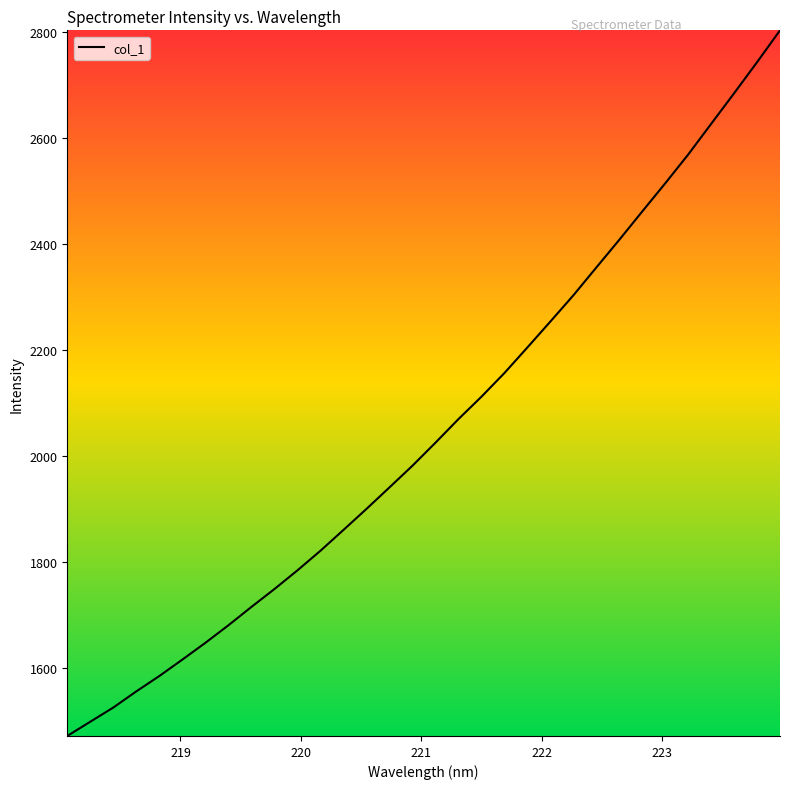

What is the difference between the maximum and minimum values?

1331.7